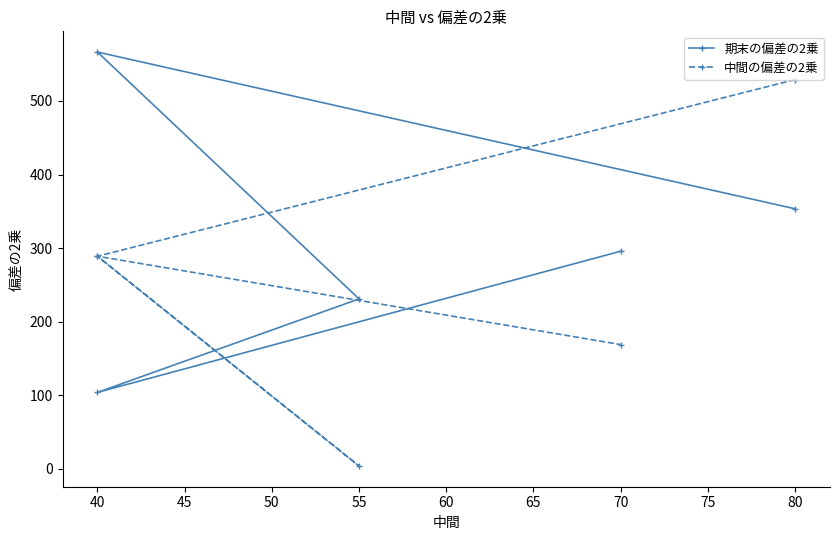

Is the value of 期末の偏差の2乗 at 40 greater than the value of 中間の偏差の2乗 at 80?

Yes